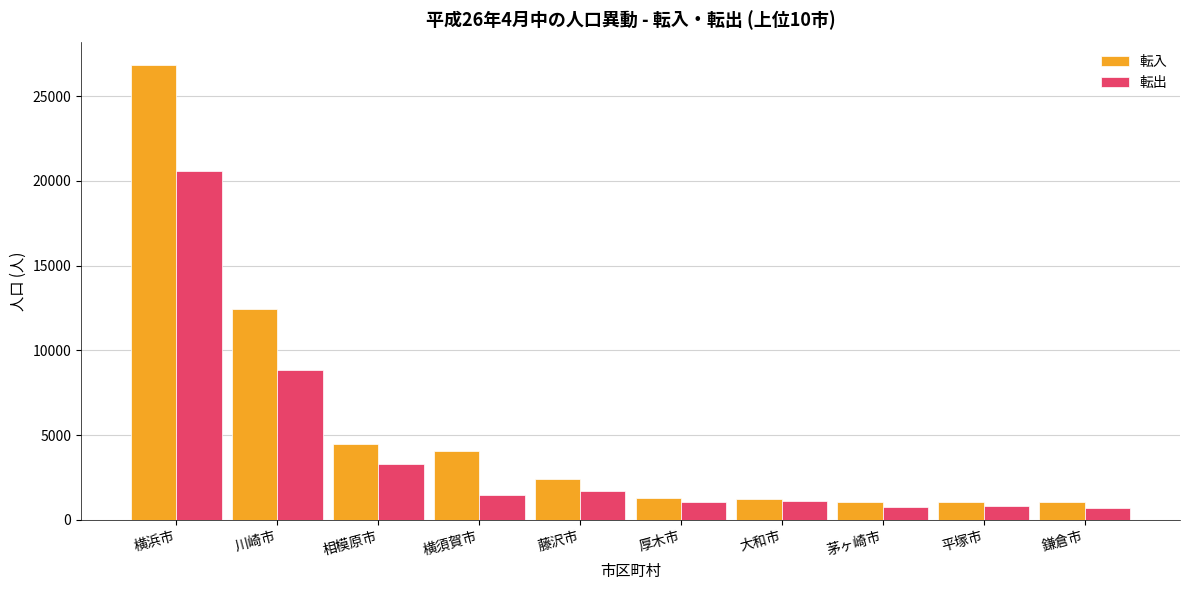

Rank the series by their maximum value, from lowest to highest.

転出, 転入